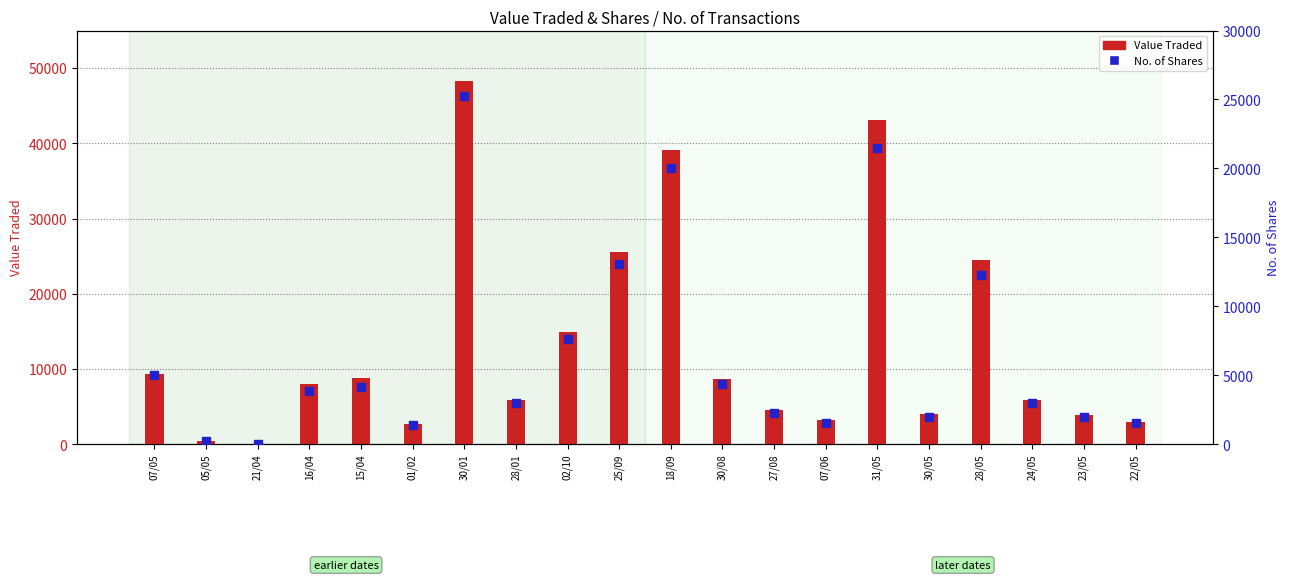

Is the value of No. of Shares at 30/05 greater than the value of Value Traded at 28/01?

No